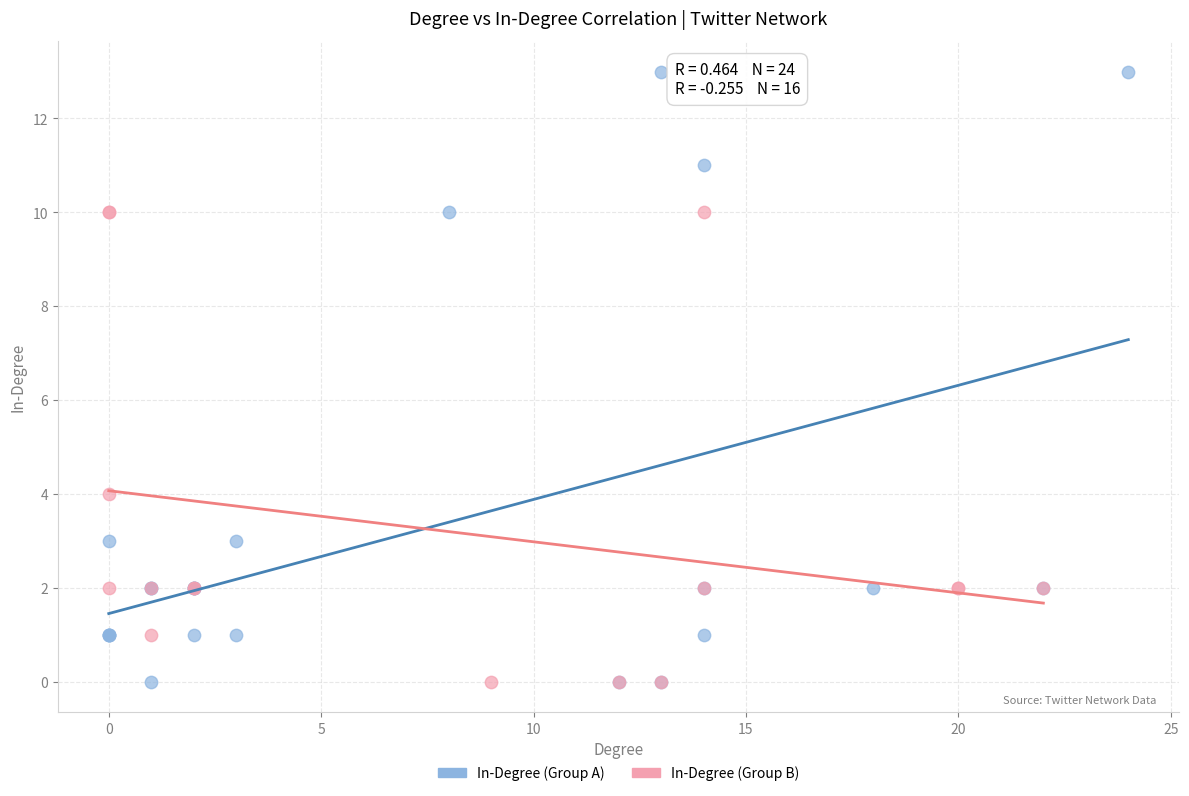

Which series has the widest spread of Y values?

In-Degree (Group A)